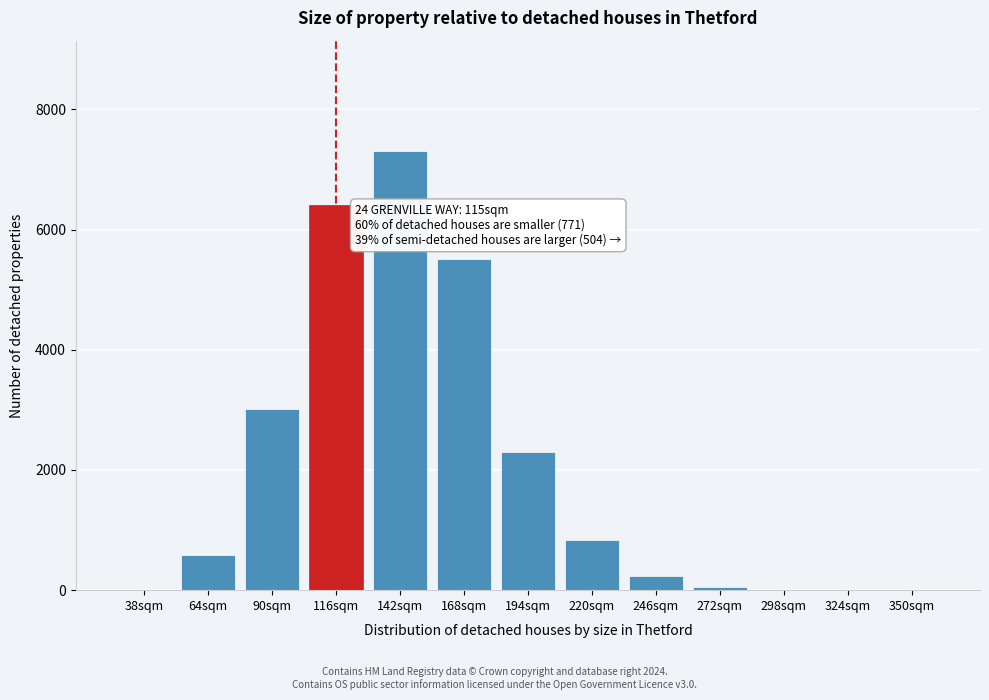

The value at 168sqm is 3095. True or false?

False